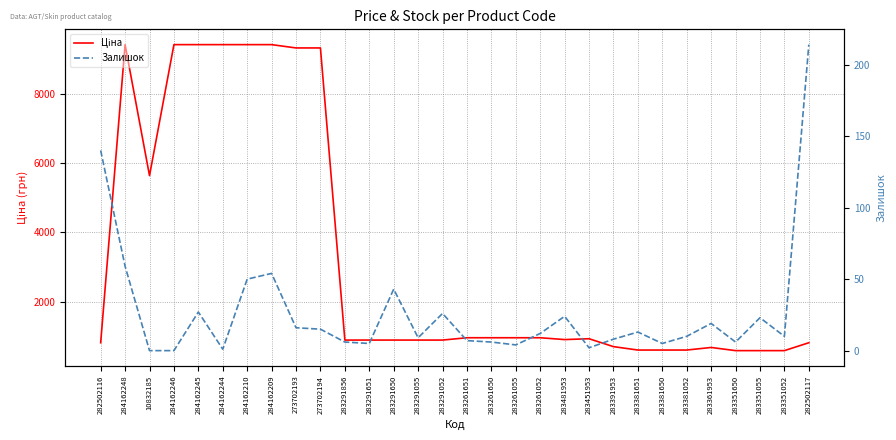

How many interior local peaks does the Ціна series have?

3